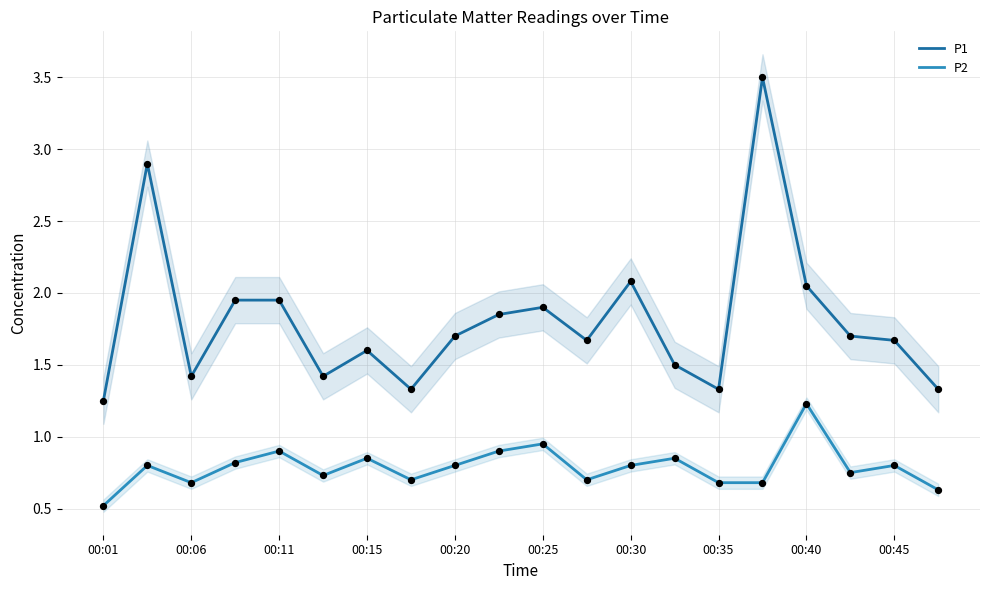

At how many categories does at least one series exceed 2?

4